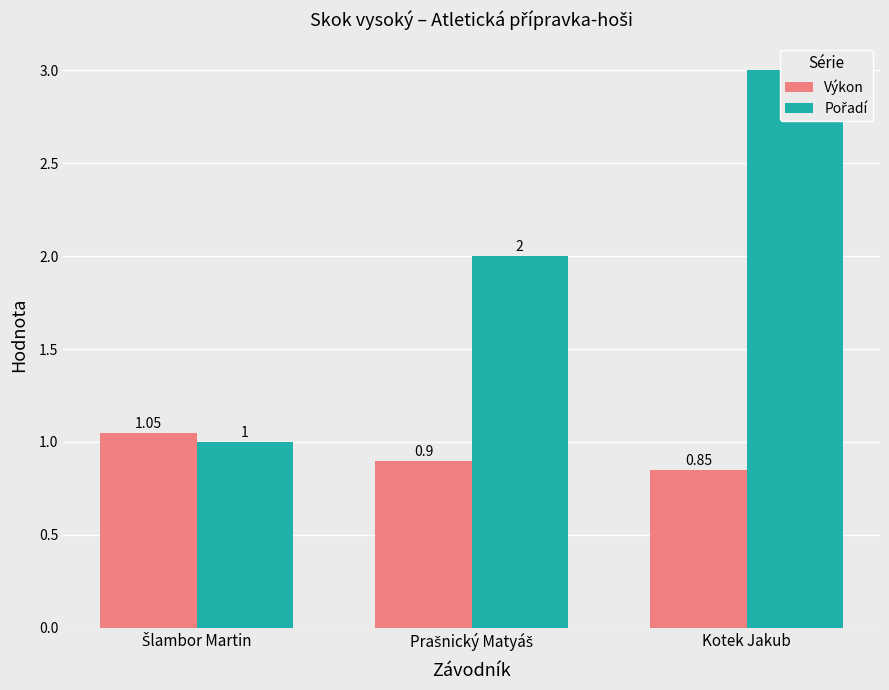

Read the Pořadí value at Prašnický Matyáš.

2.0